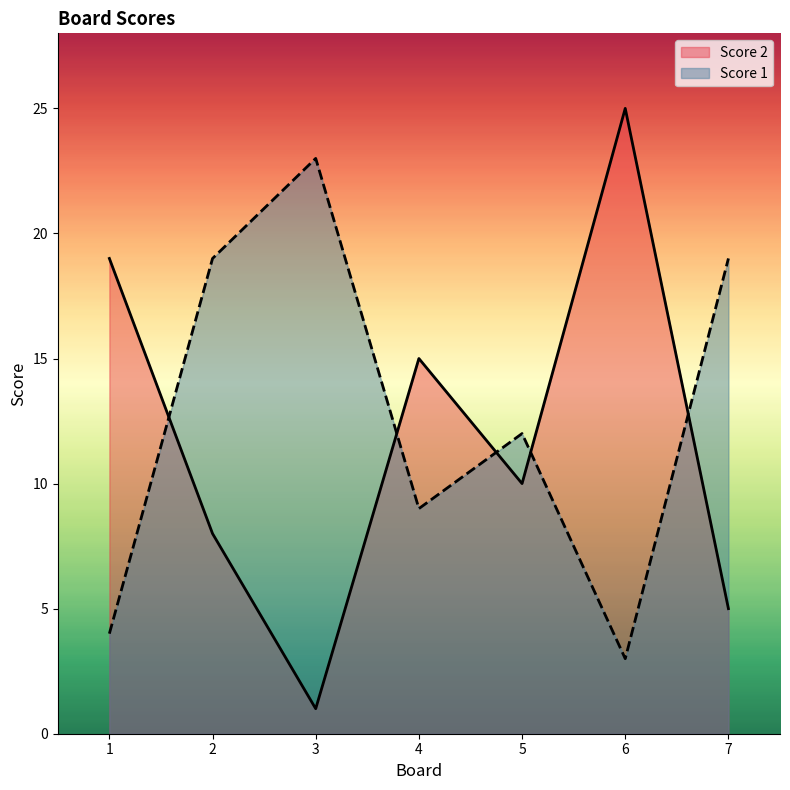

Reading right to left, list all the values displayed in this chart.

Score 2: 5	25	10	15	1	8	19
Score 1: 19	3	12	9	23	19	4